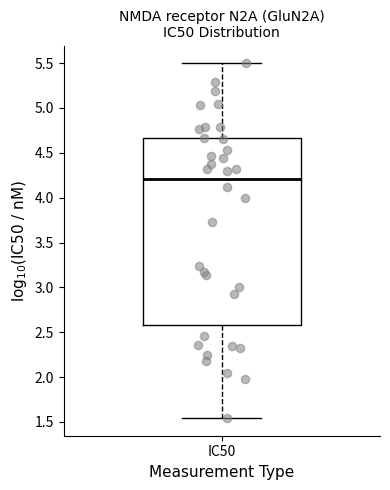

Read this box plot against the y-axis: the position of the median line, the range covered by the box, and the ends of both whiskers. The values are not printed on the chart, so give them approximately, as read against the axis.

median 4.20, box 2.60 to 4.65, whiskers 1.55 to 5.50